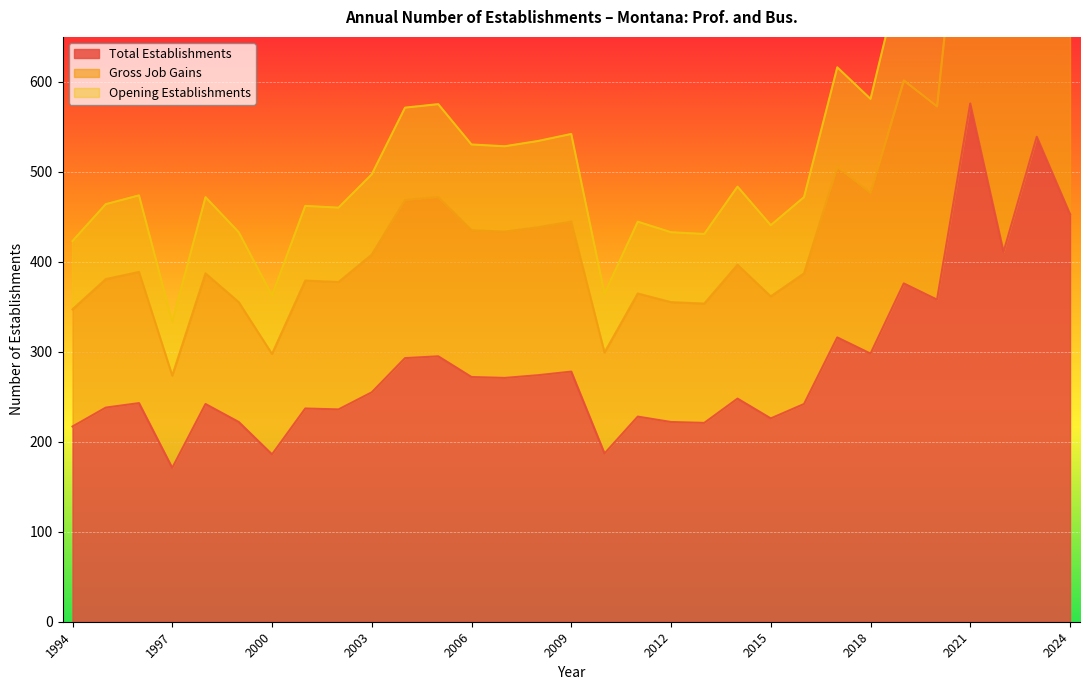

At which label is Total Establishments closest to 373?

2019